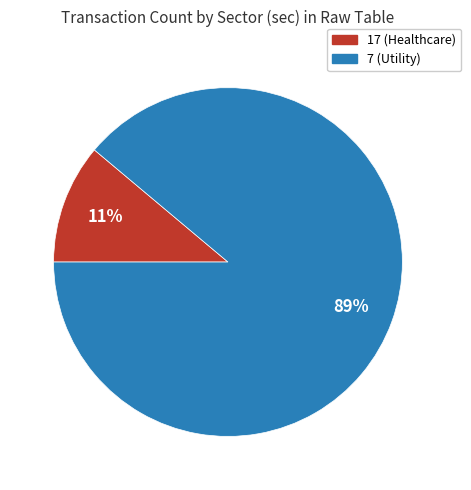

What is the smallest slice in the pie chart?

17 (Healthcare)